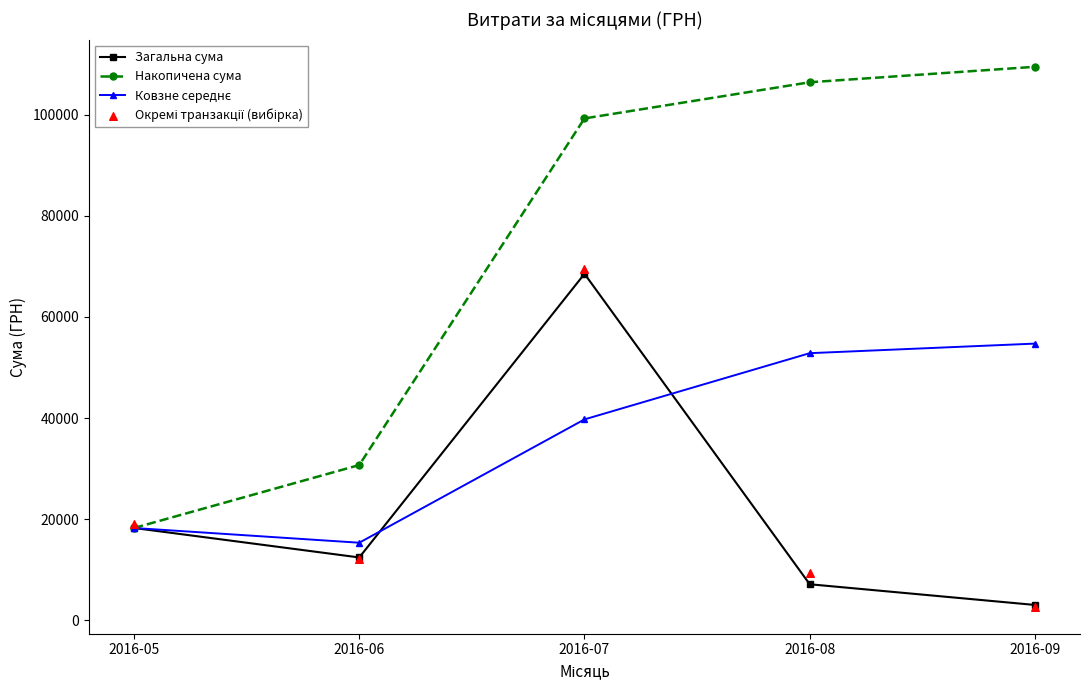

What is the total value across all series at 2016-07?

277073.9